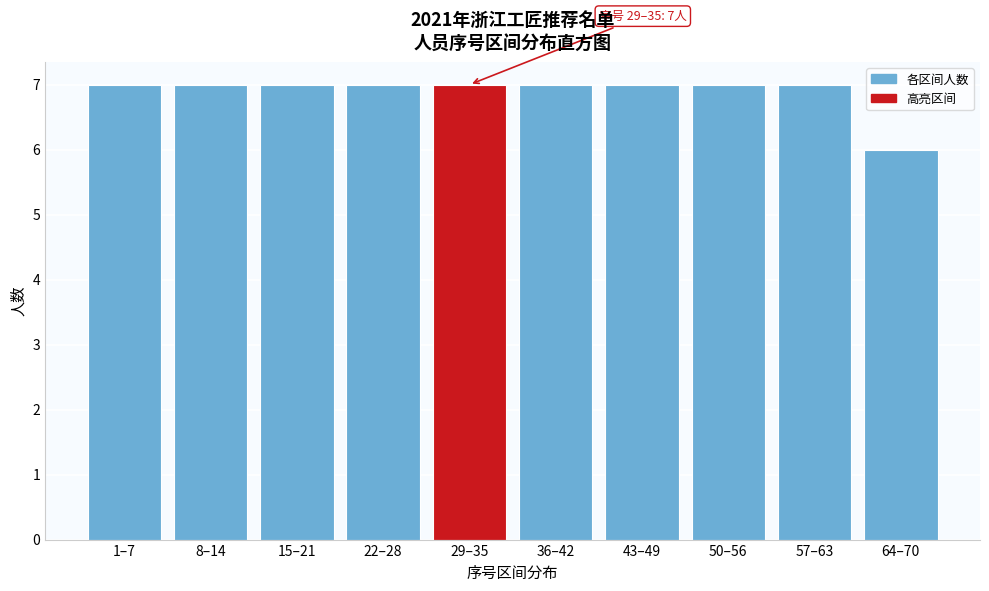

Reading left to right, extract all data points from this chart.

7	7	7	7	7	7	7	7	7	6